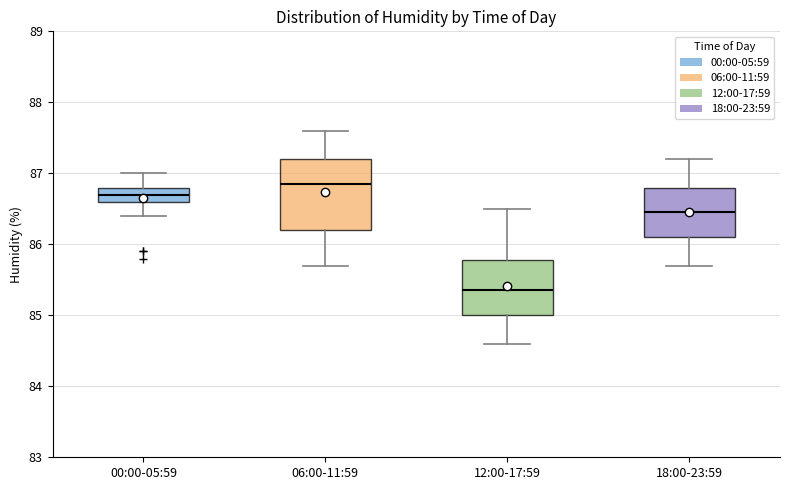

Where is the lower edge of the box for 06:00-11:59 on the y-axis? The values are not printed on the chart, so give them approximately, as read against the axis.

86.2